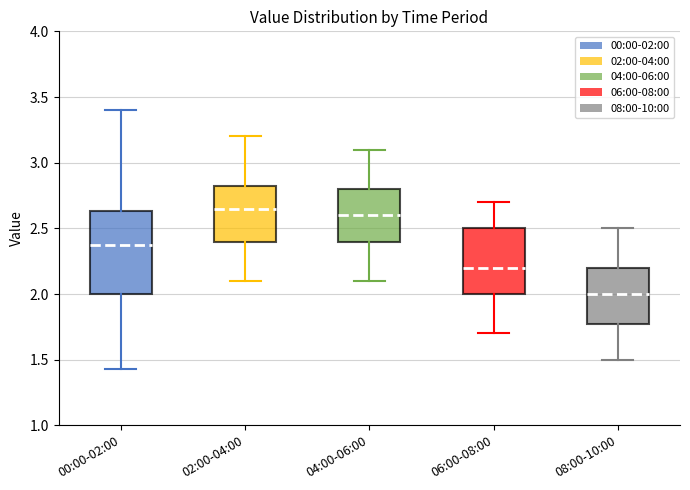

Reading left to right, read every box against the y-axis: the position of its median line, the range the box covers, and the ends of its whiskers. The values are not printed on the chart, so give them approximately, as read against the axis.

00:00-02:00: median 2.35, box 2.00 to 2.65, whiskers 1.45 to 3.40
02:00-04:00: median 2.65, box 2.40 to 2.85, whiskers 2.10 to 3.20
04:00-06:00: median 2.60, box 2.40 to 2.80, whiskers 2.10 to 3.10
06:00-08:00: median 2.20, box 2.00 to 2.50, whiskers 1.70 to 2.70
08:00-10:00: median 2.00, box 1.80 to 2.20, whiskers 1.50 to 2.50